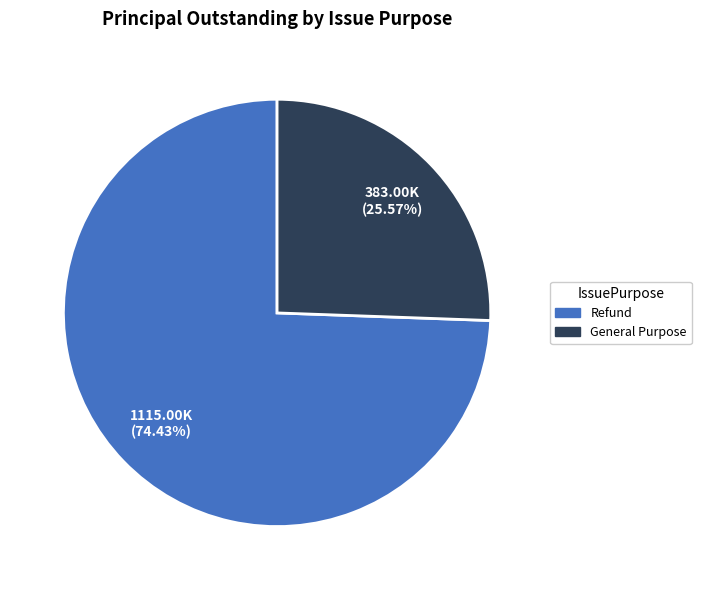

Is it true that Refund is 68% of the pie?

False